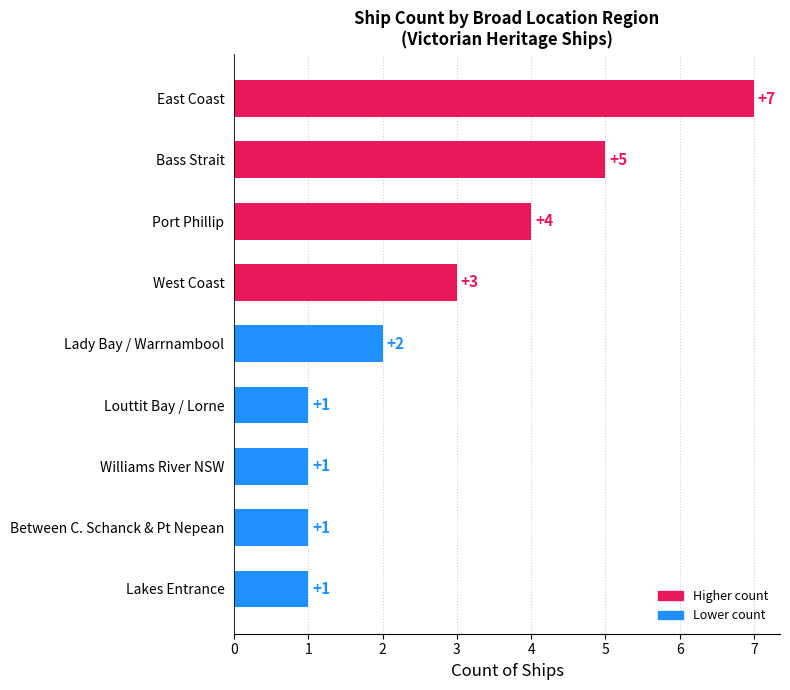

What is the difference between the maximum and second lowest values?

6